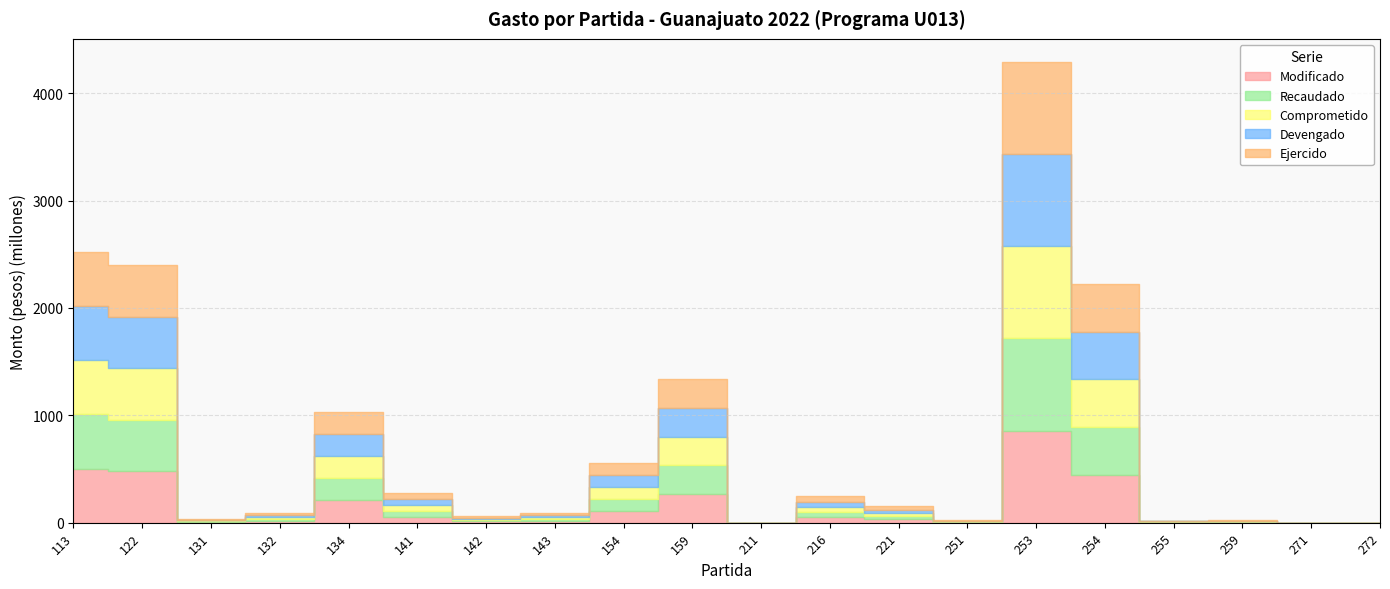

Where is the first local minimum for Comprometido?

131